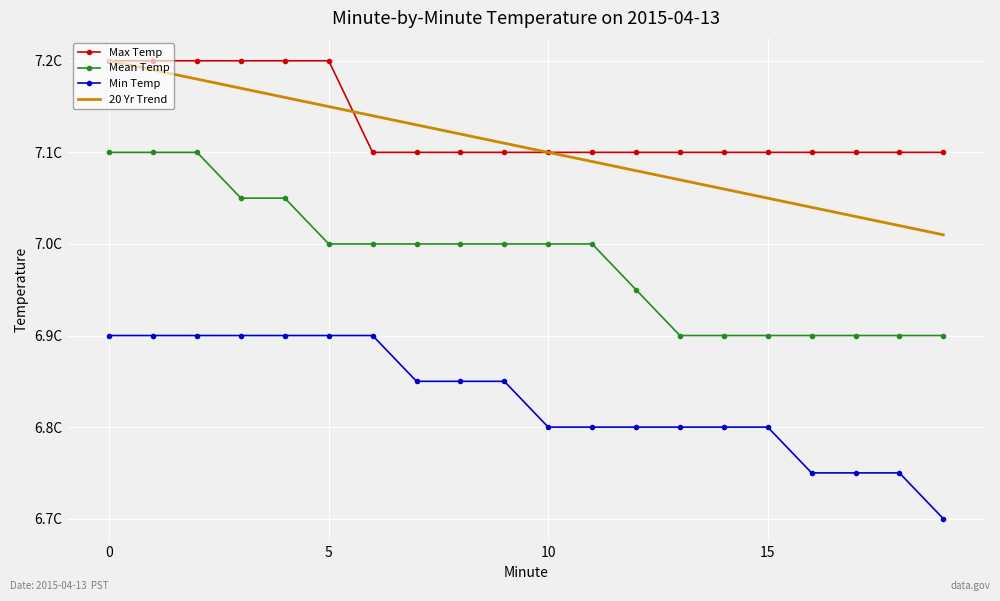

What are all the series names shown in the legend?

Max Temp, Mean Temp, Min Temp, 20 Yr Trend